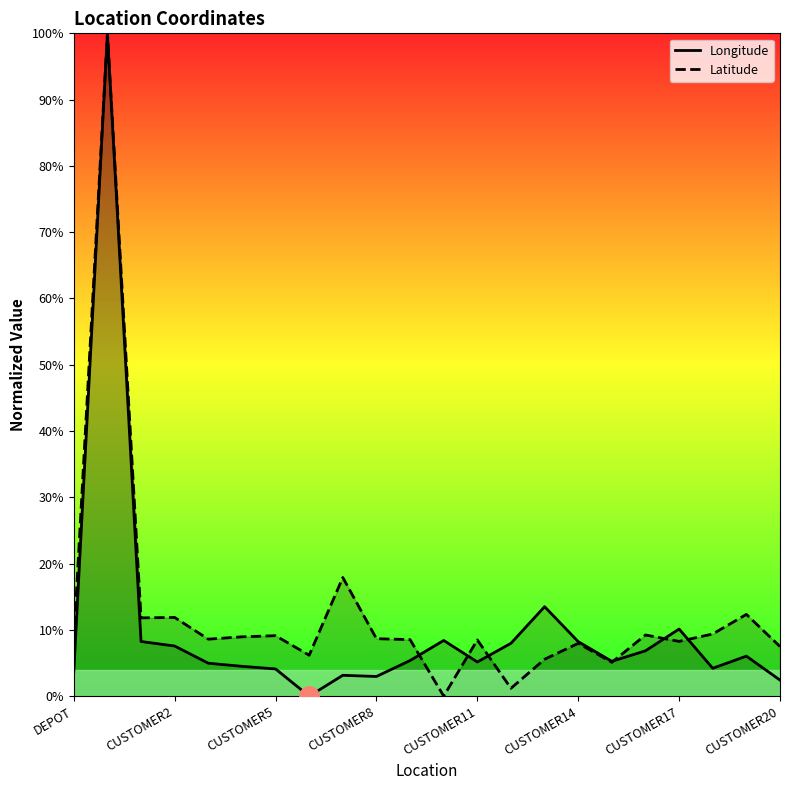

The value of Latitude at CUSTOMER2 is 11.9. True or false?

True